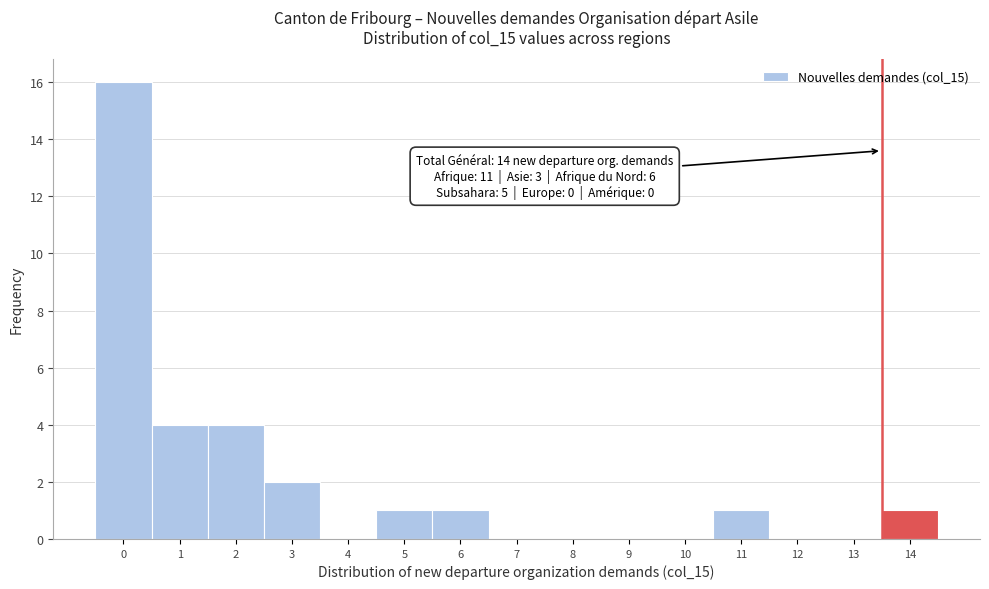

Reading right to left, list all the values displayed in this chart.

14=1	13=0	12=0	11=1	10=0	9=0	8=0	7=0	6=1	5=1	4=0	3=2	2=4	1=4	0=16